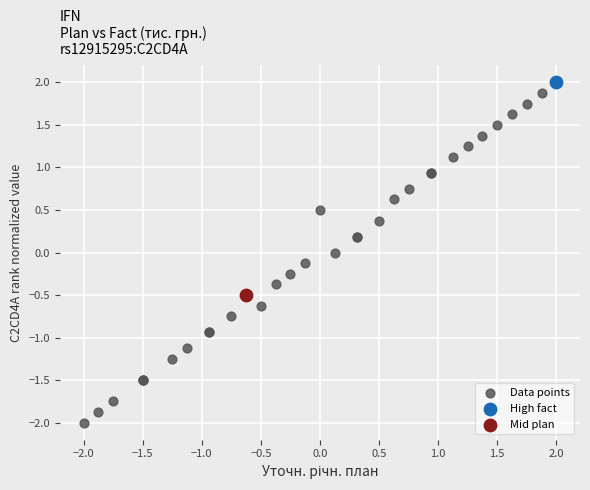

What are all the series names shown in the legend?

Data points, High fact, Mid plan